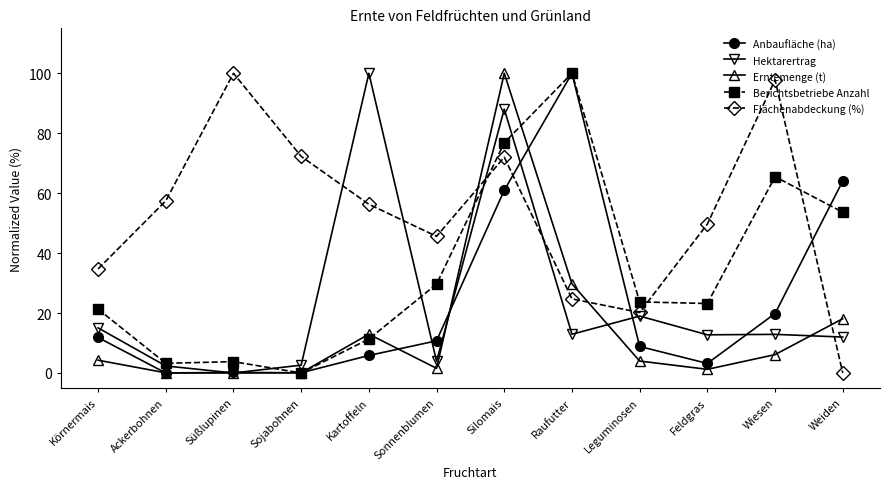

Which series ends up on top after the final intersection of Flächenabdeckung (%) and Erntemenge (t)?

Erntemenge (t)